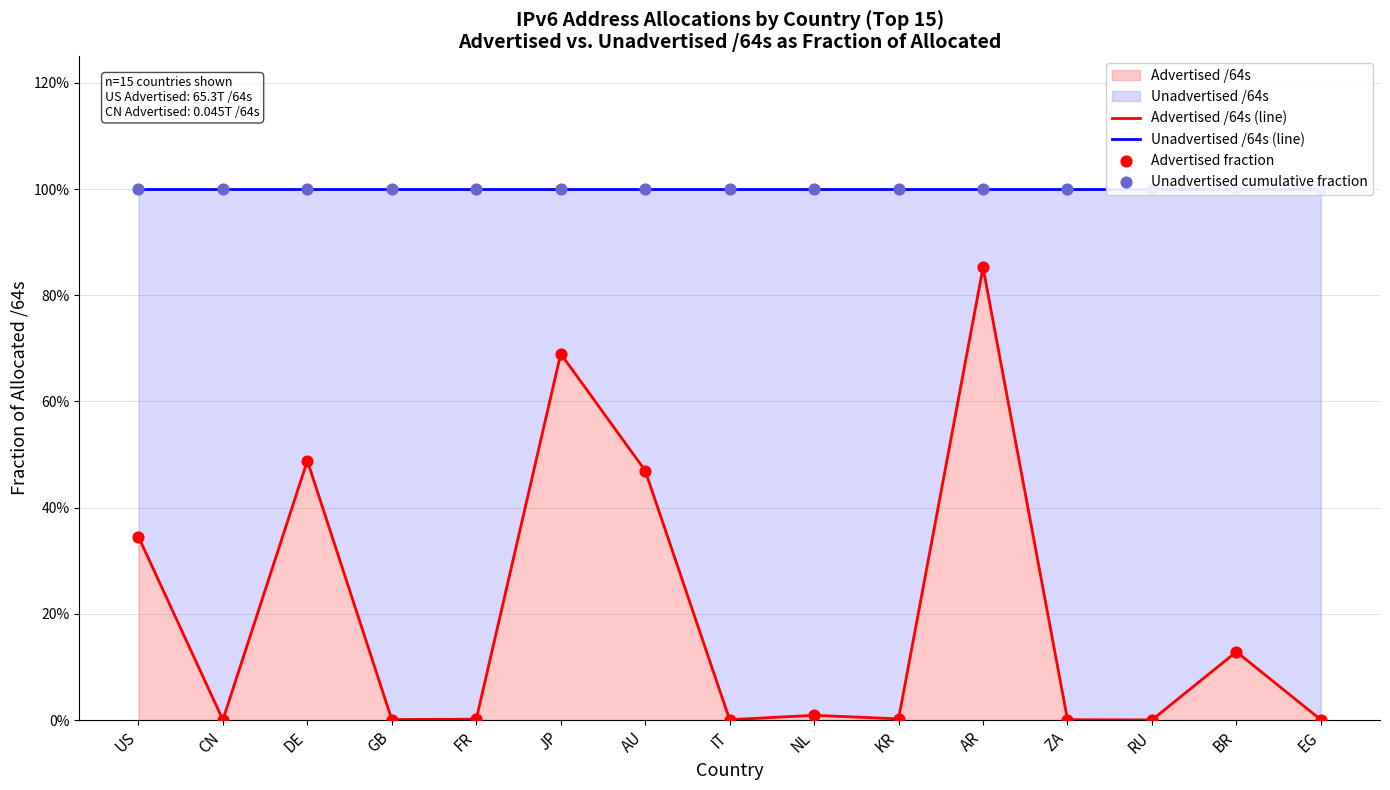

At how many categories does at least one series exceed 0?

15